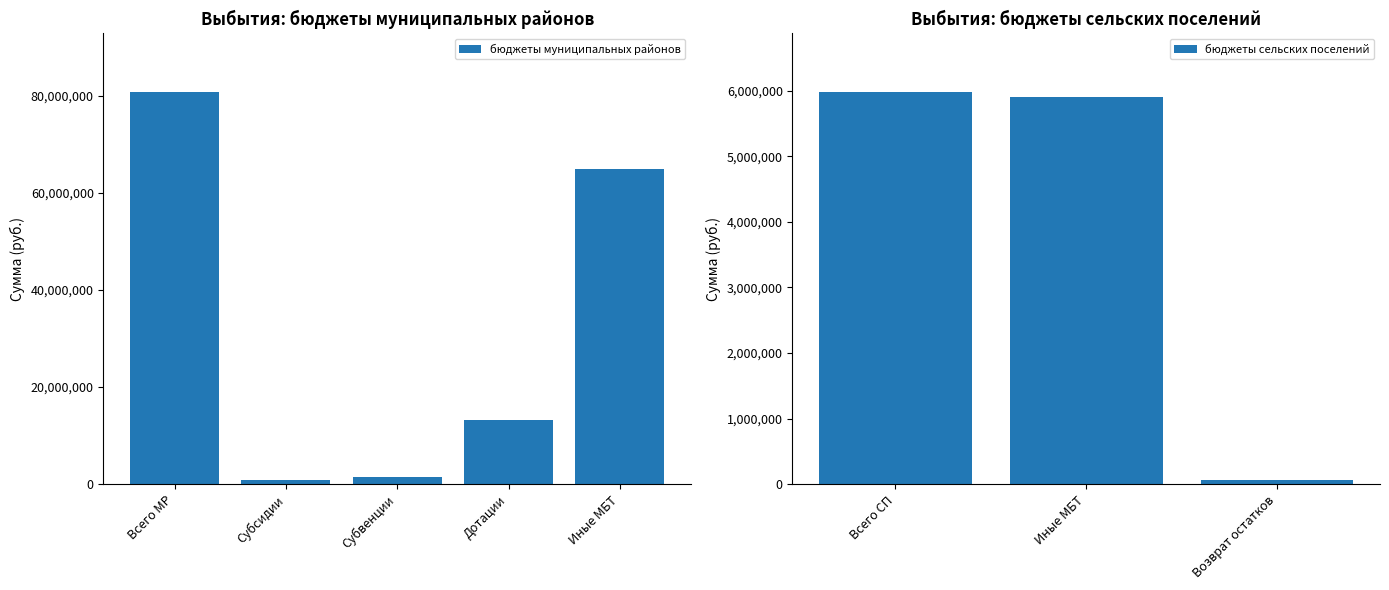

What is the difference between the second highest and minimum values in the бюджеты муниципальных районов series?

64019099.6